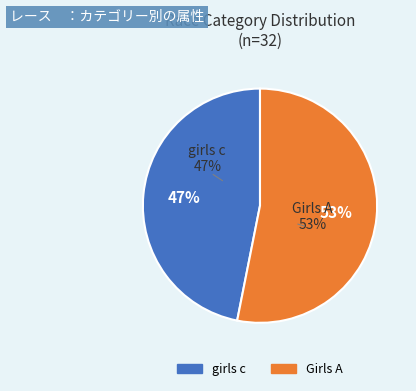

How many slices are in this pie chart?

2